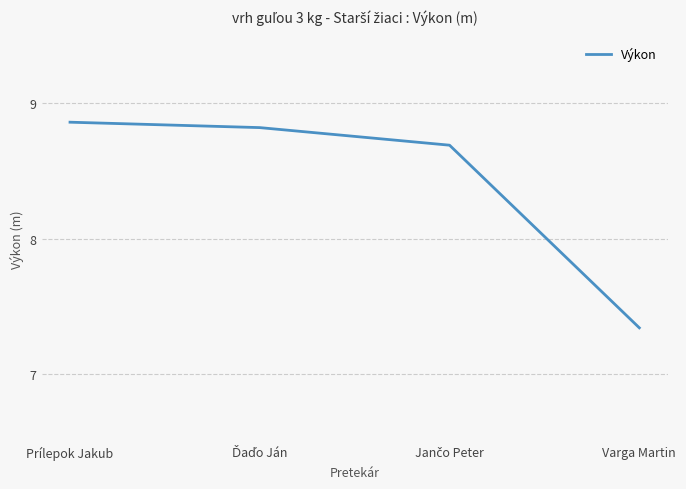

At which category does the chart reach its peak across all series?

Prílepok Jakub